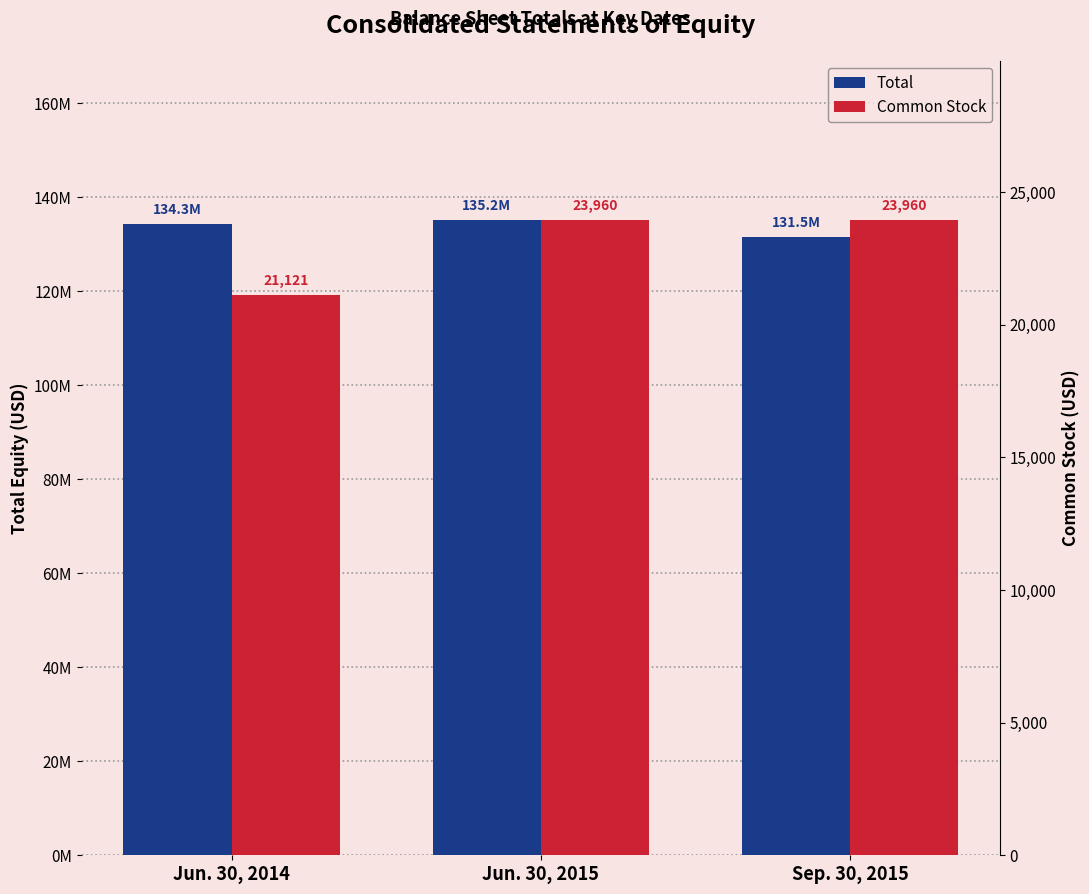

Rank the series by their maximum value, from lowest to highest.

Common Stock, Total